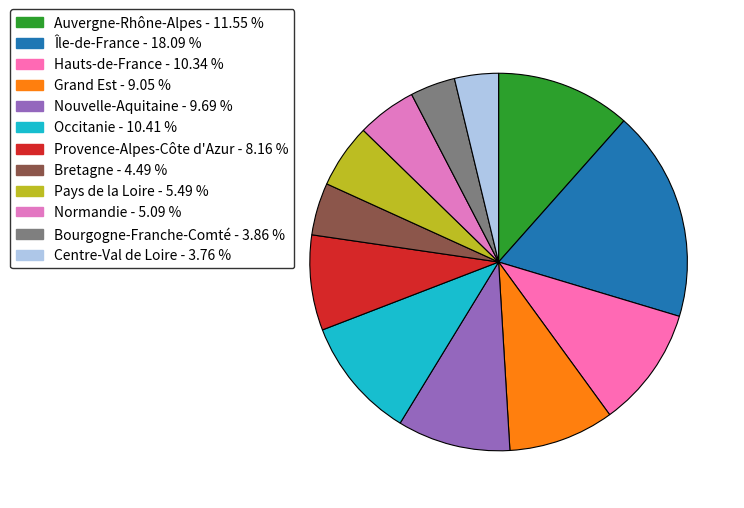

How many slices are in this pie chart?

12